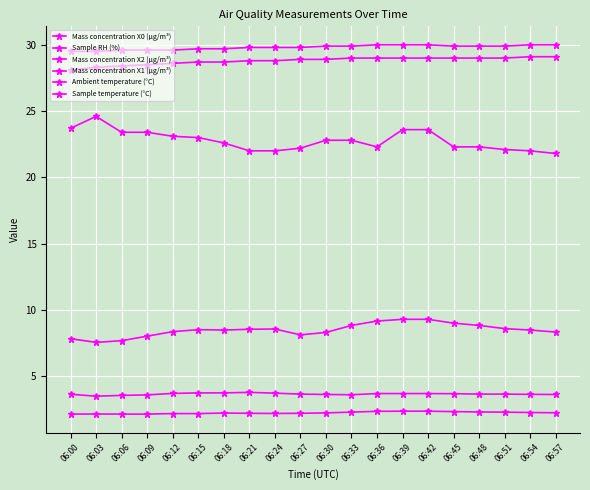

Is this an area chart (filled region under the line)?

No